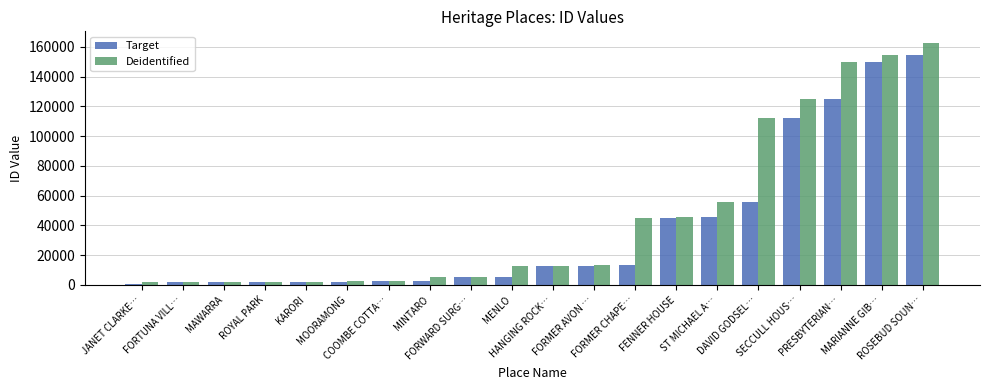

The Deidentified series shows 149911 at PRESBYTERIAN…. True or false?

True